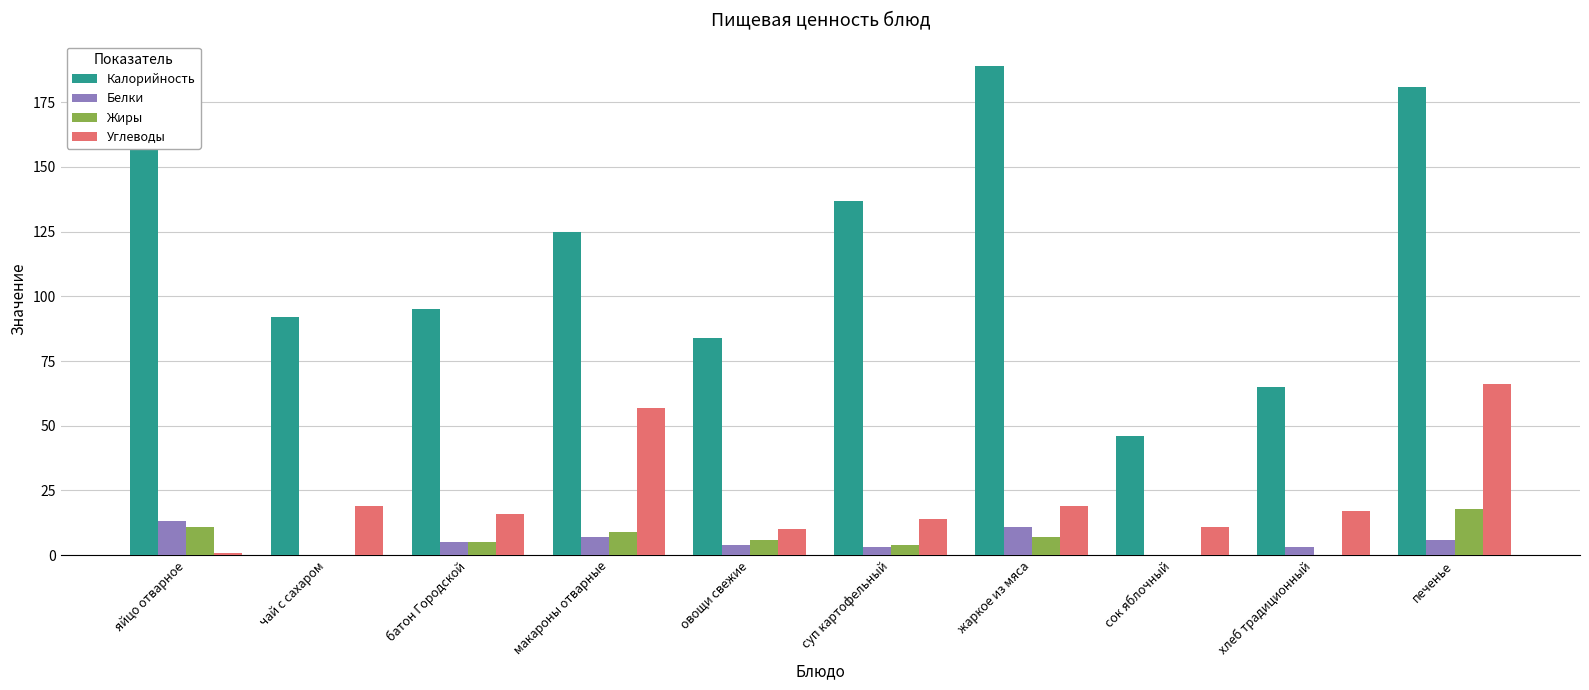

Read the Жиры value at яйцо отварное.

11.0